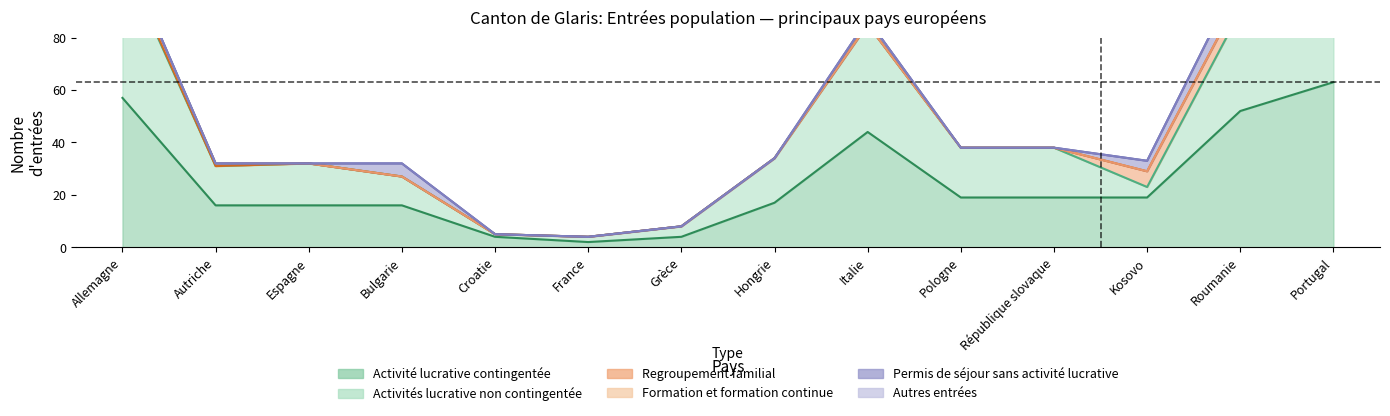

Between Hongrie and Italie, which is larger?

Italie